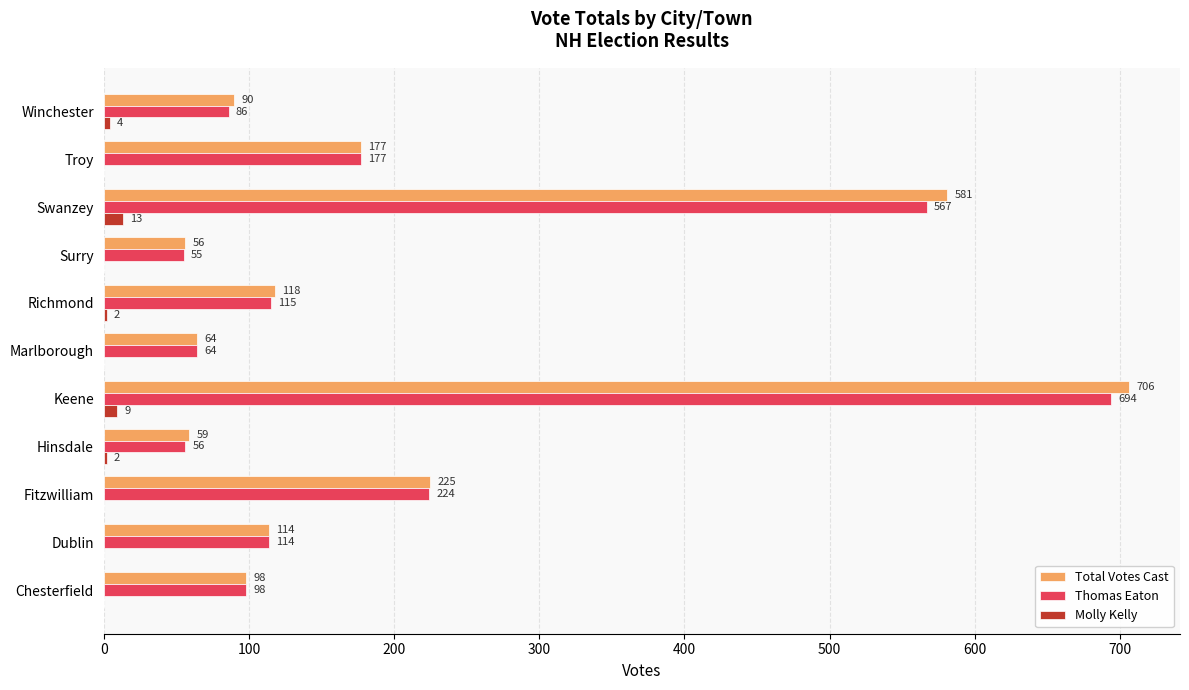

What is the greatest value displayed?

706